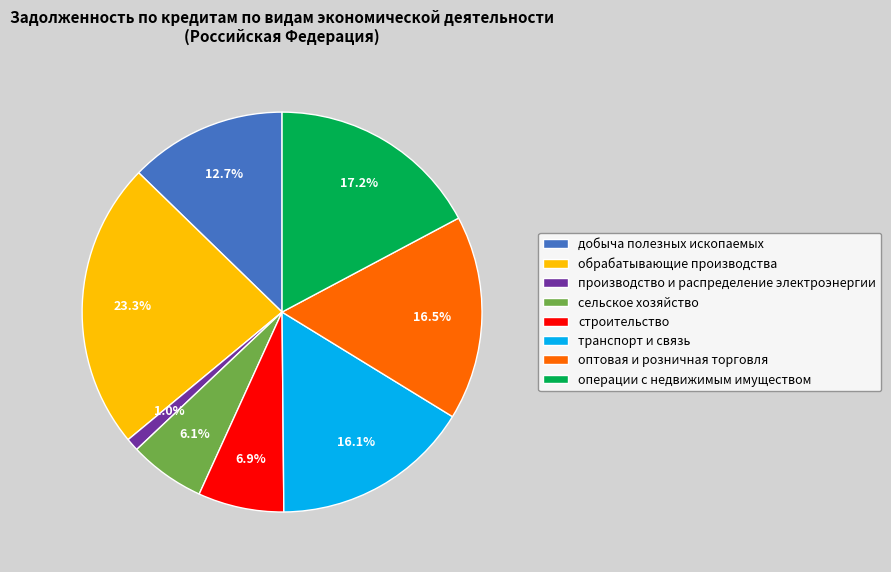

How many slices are in this pie chart?

8